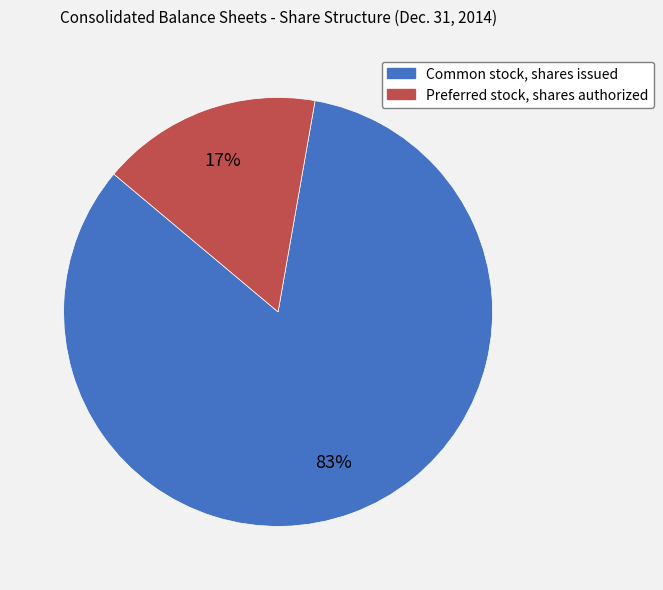

Between Preferred stock, shares authorized and Common stock, shares issued, which is larger?

Common stock, shares issued